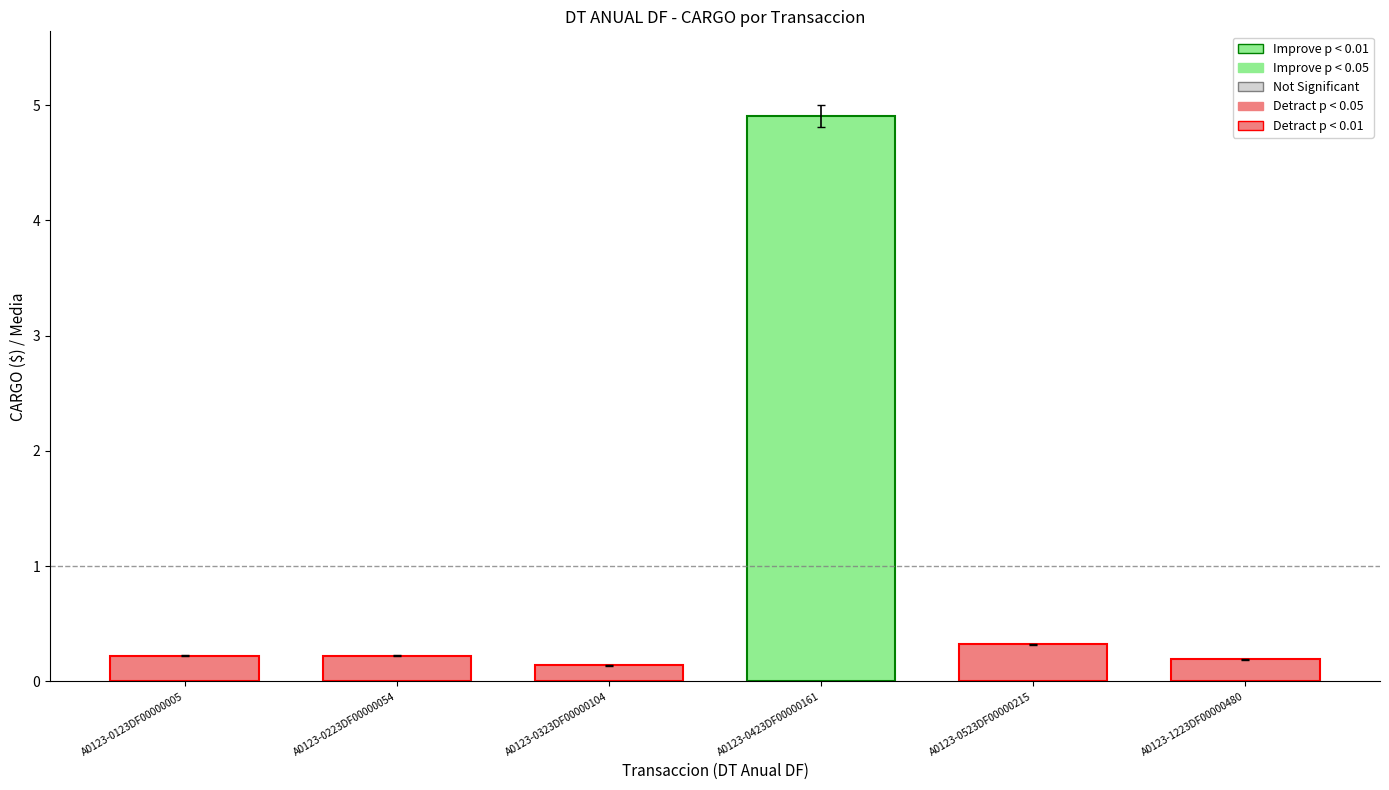

Reading left to right, transcribe all the data shown in this chart.

0.2	0.2	0.1	5.0	0.3	0.2